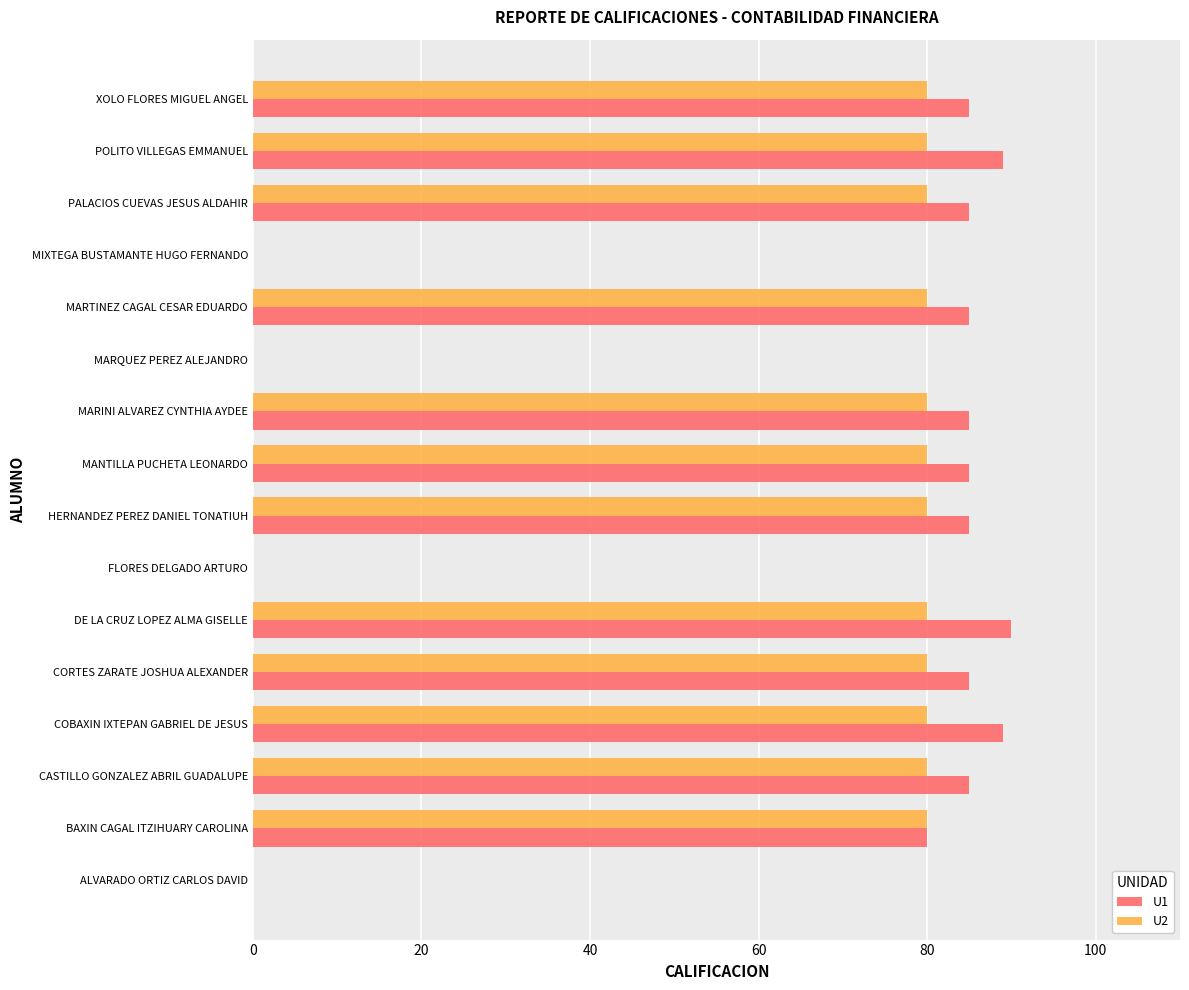

Is the value of U1 at HERNANDEZ PEREZ DANIEL TONATIUH greater than the value of U2 at PALACIOS CUEVAS JESUS ALDAHIR?

Yes